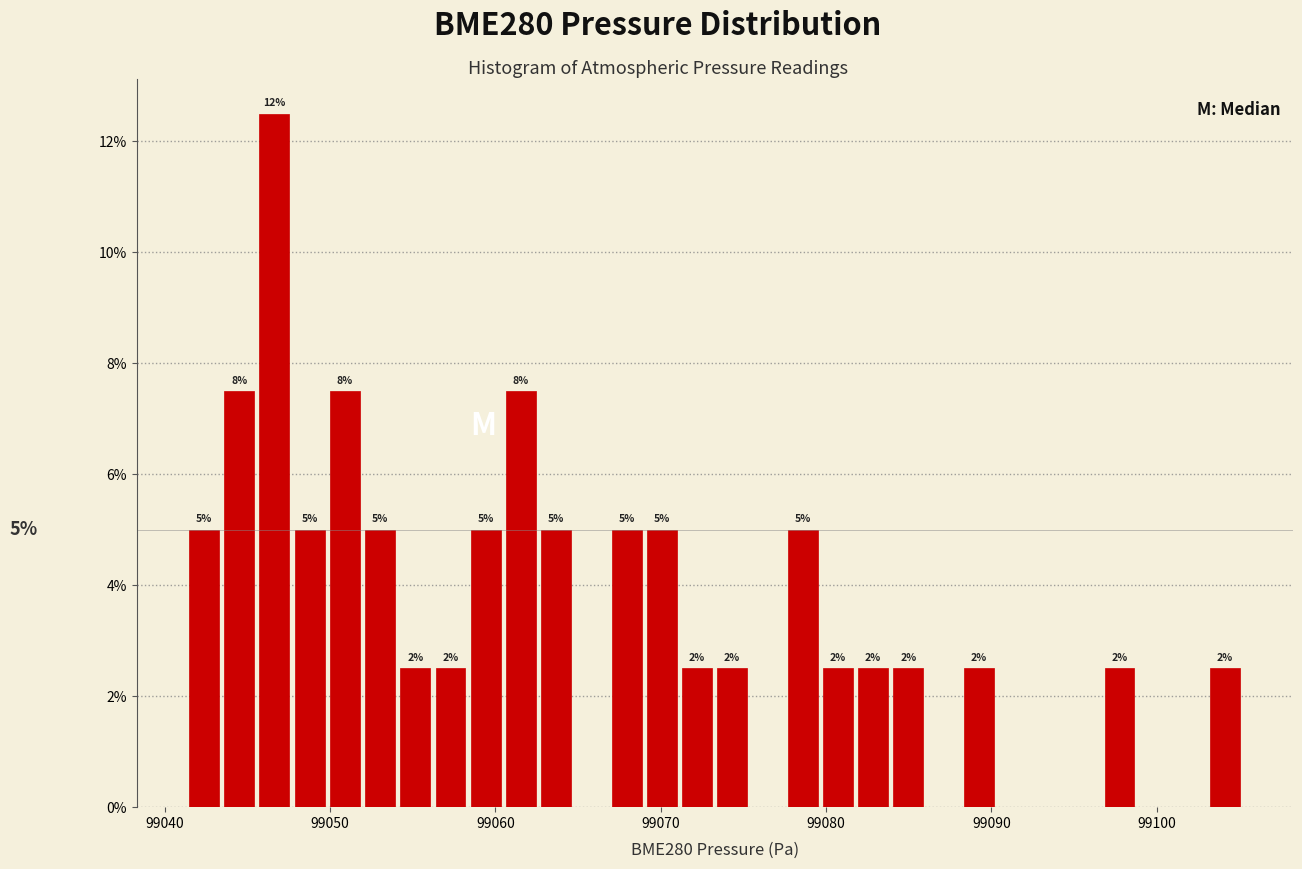

Around what value on the x-axis is the tallest bar? Give the approximate position of its centre, as read against the axis.

99047